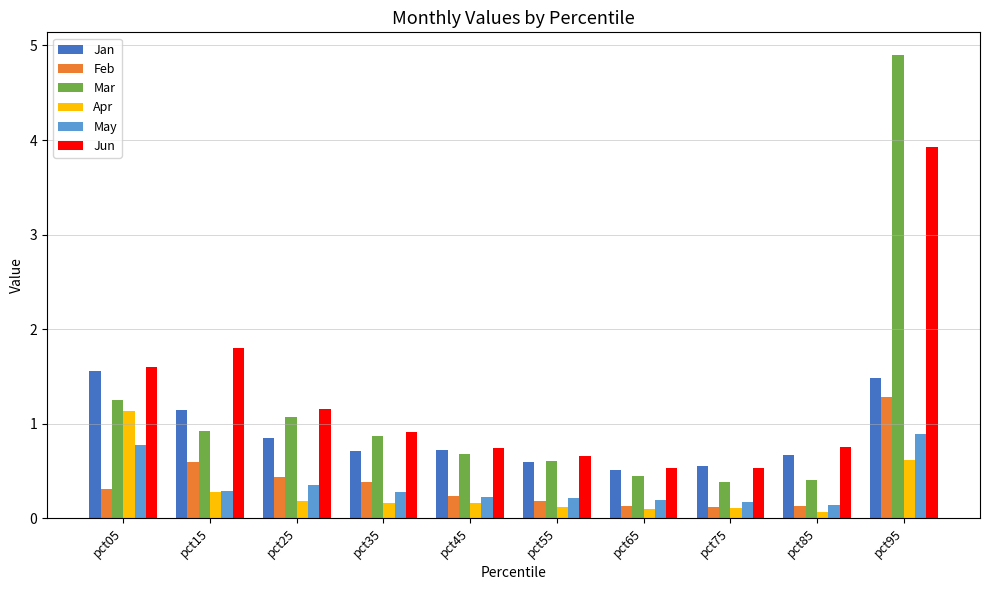

What is the difference between the highest and lowest values at pct35?

0.7